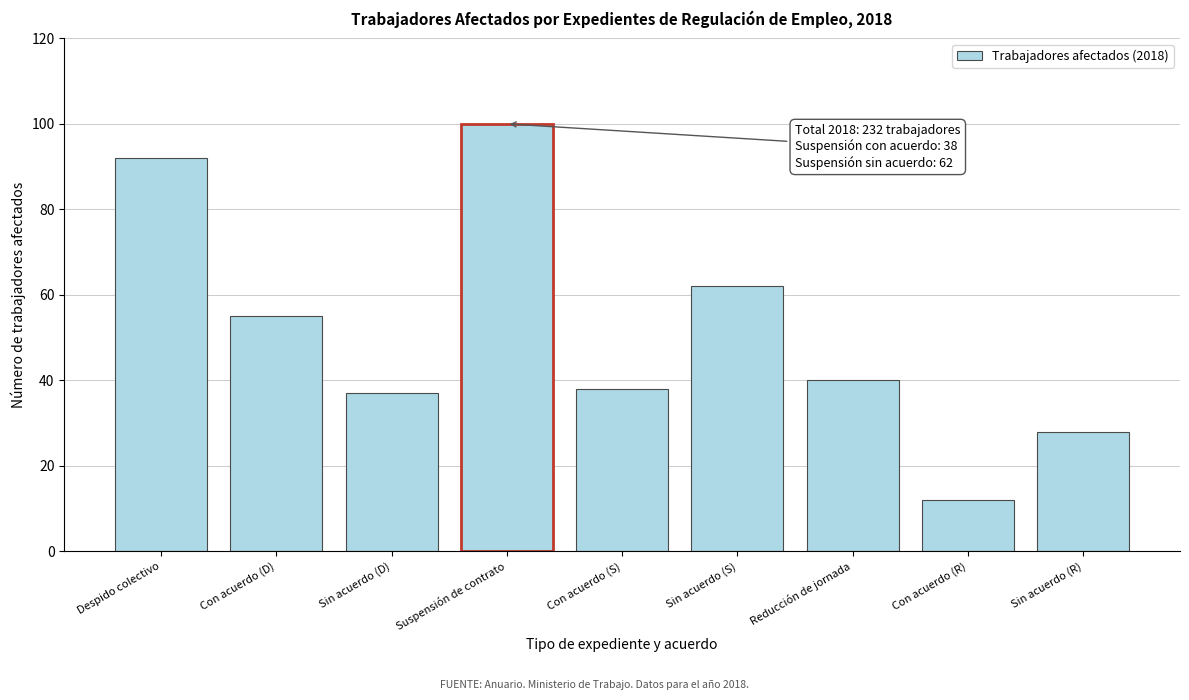

Reading right to left, extract all data points from this chart.

Sin acuerdo (R)=28	Con acuerdo (R)=12	Reducción de jornada=40	Sin acuerdo (S)=62	Con acuerdo (S)=38	Suspensión de contrato=100	Sin acuerdo (D)=37	Con acuerdo (D)=55	Despido colectivo=92